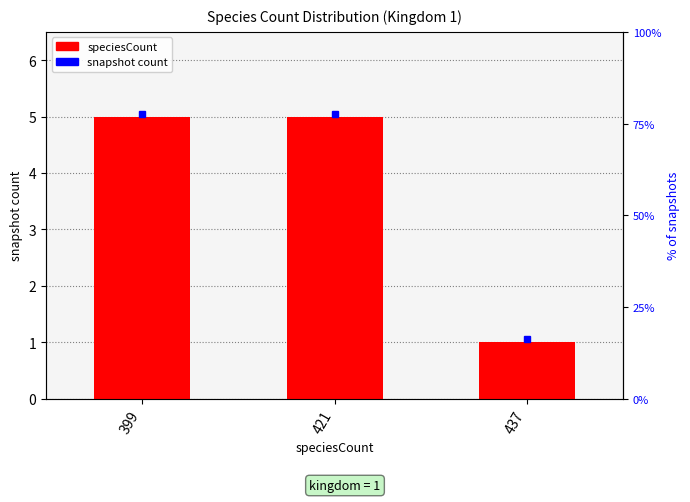

How many bars are there in total?

3